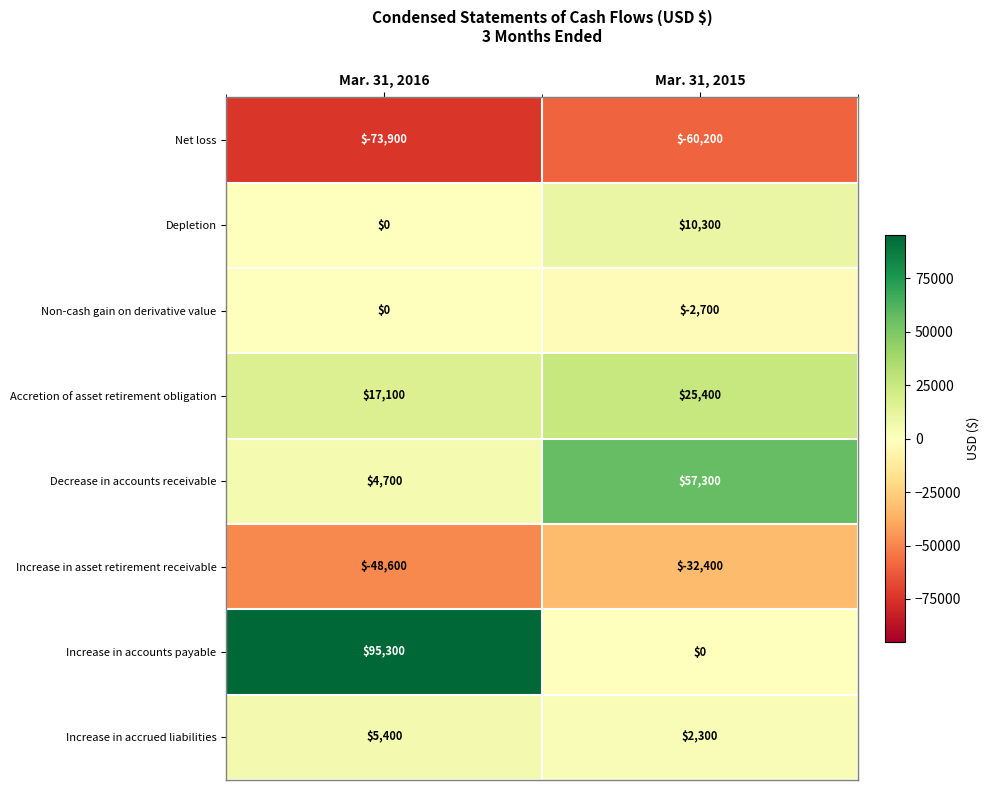

What is the difference between the maximum and minimum values in the Increase in accounts payable series?

95300